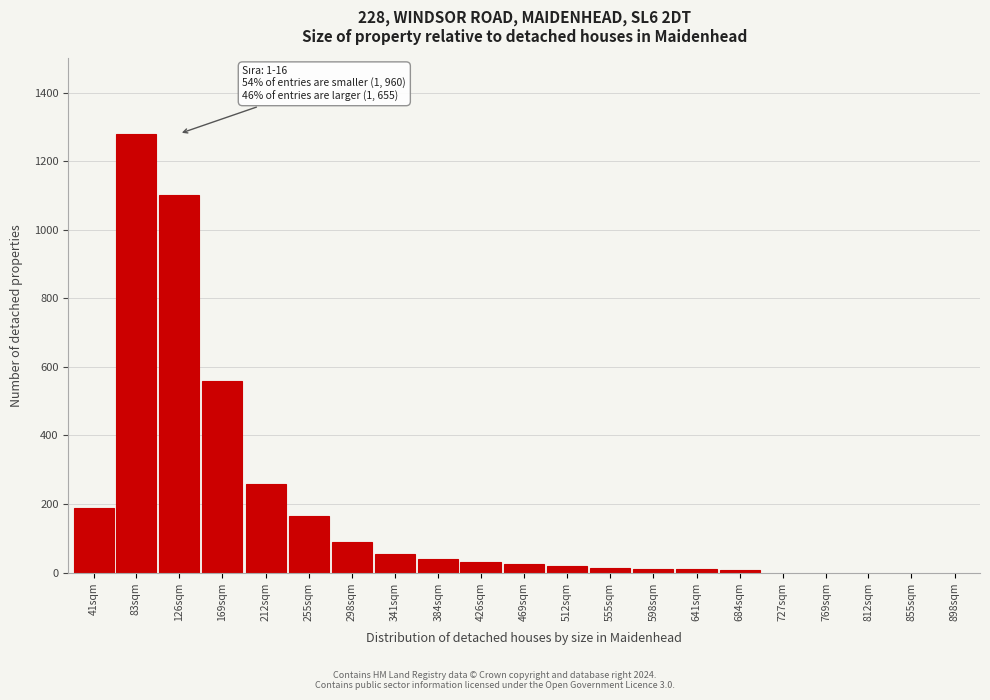

What is the greatest value displayed?

1280